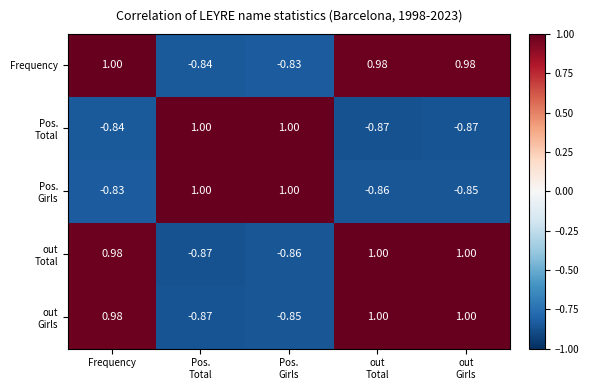

At which category is the sum across all series the highest?

Frequency